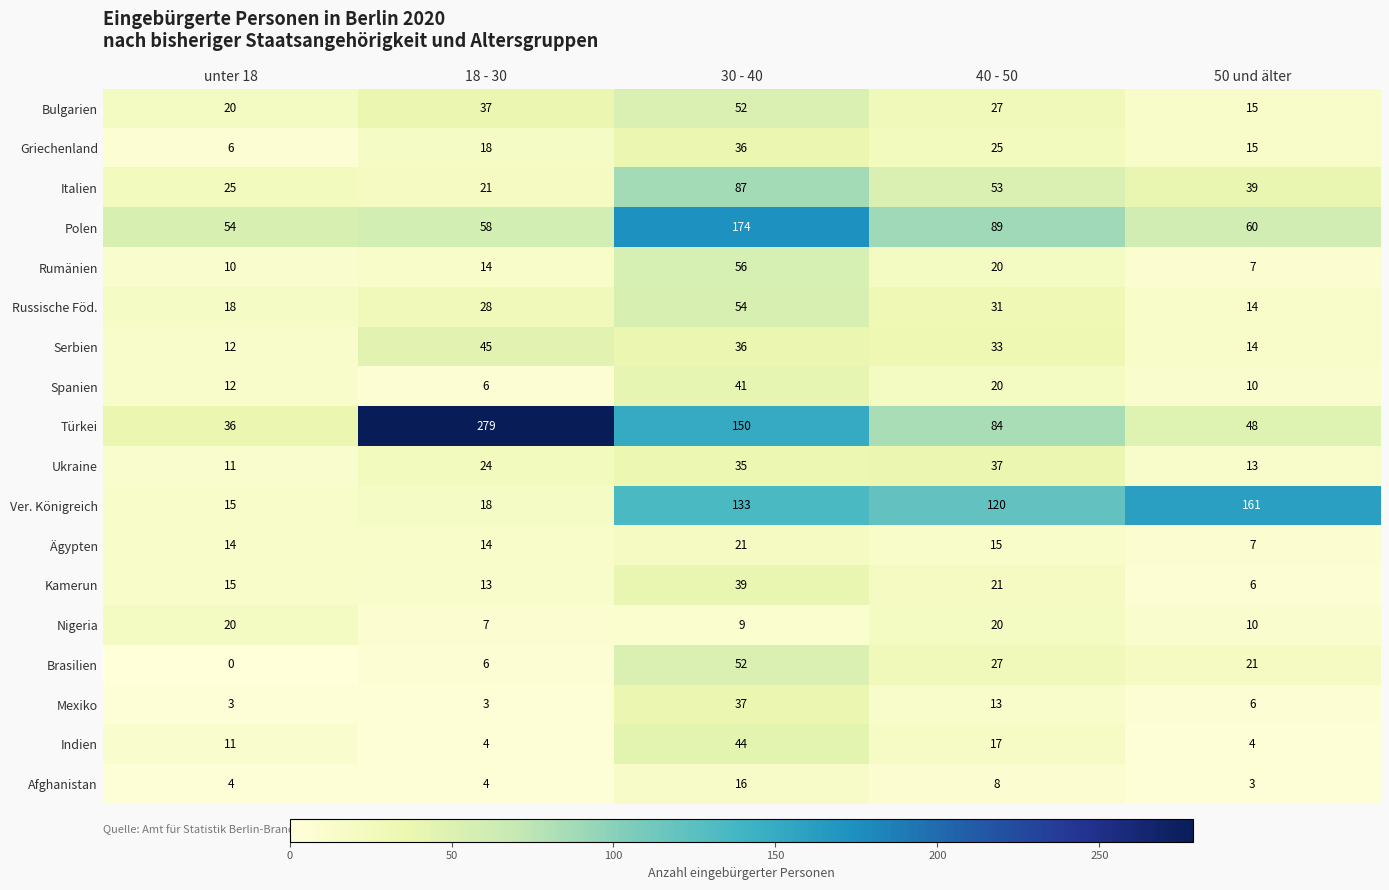

Which series has the largest total across all categories?

Türkei